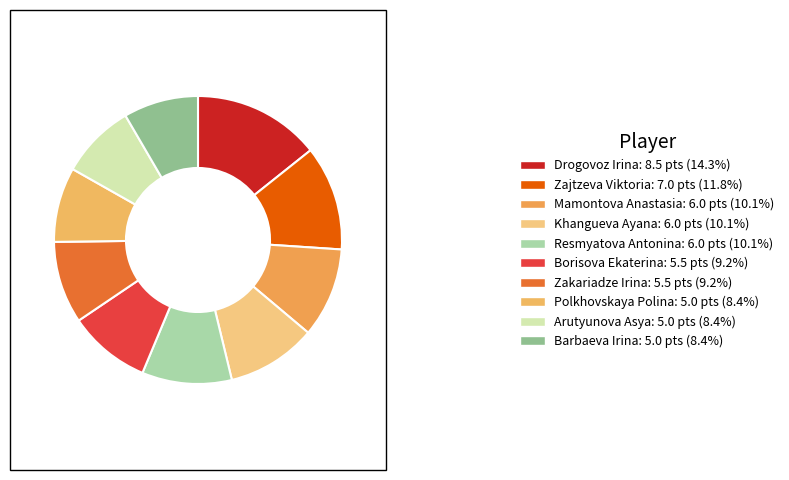

How many segments does this pie chart have?

10